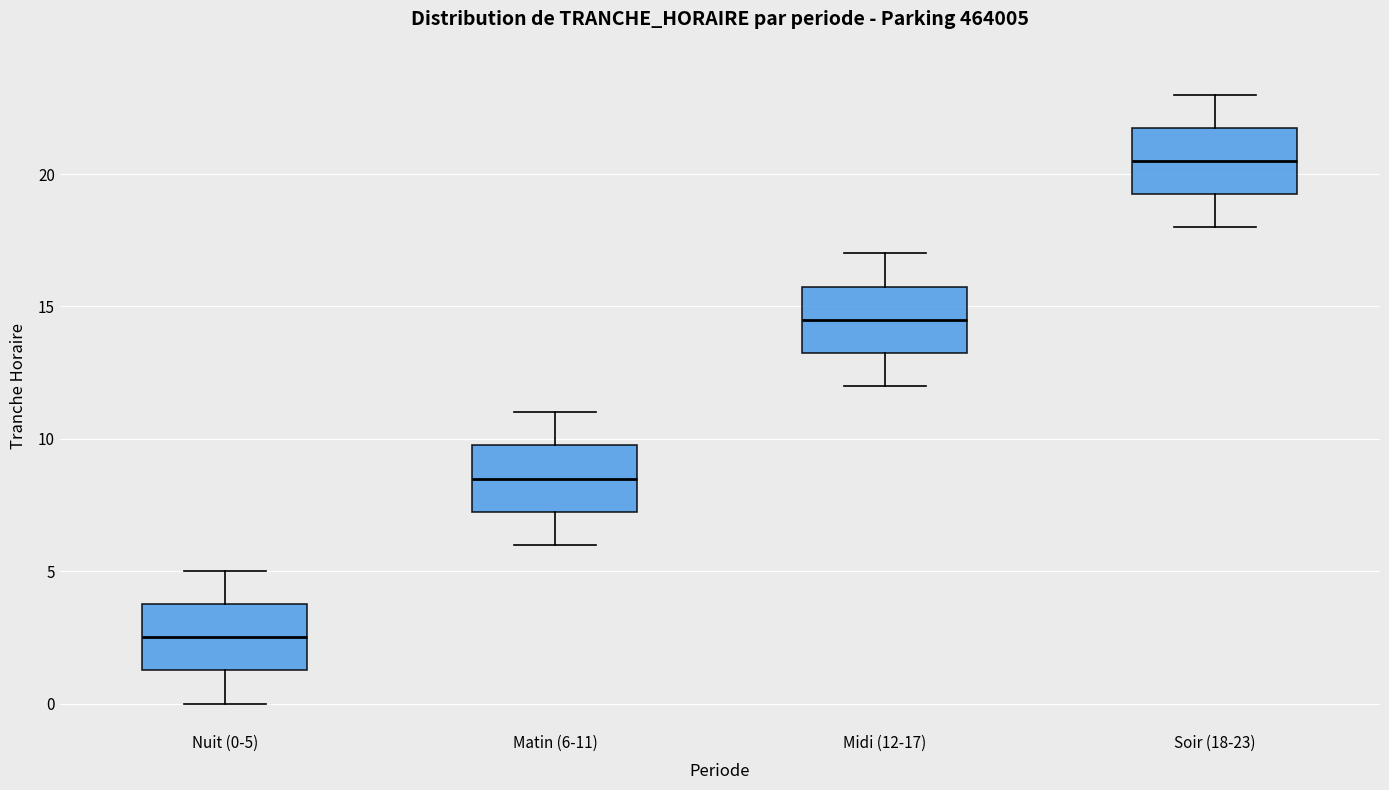

Where does the lower whisker of the box for Midi (12-17) end on the y-axis? The values are not printed on the chart, so give them approximately, as read against the axis.

12.0